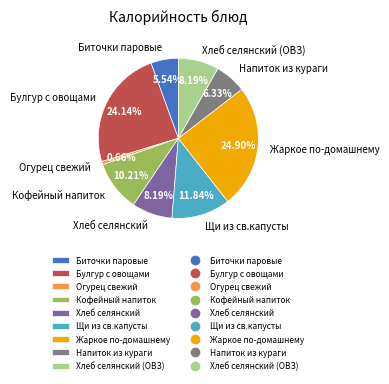

Is there any slice that represents more than half of the pie?

No